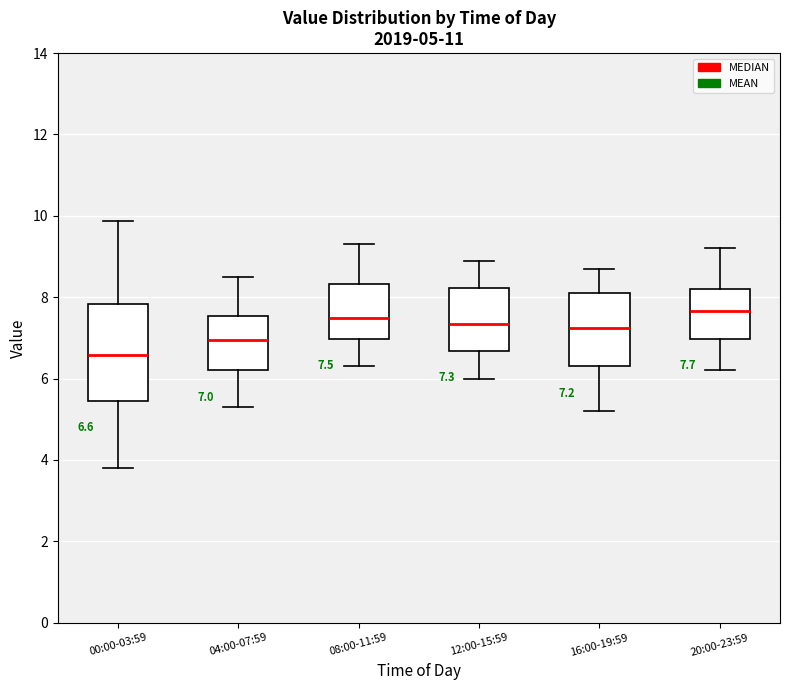

Which box is the tallest, from its lower edge to its upper edge?

00:00-03:59